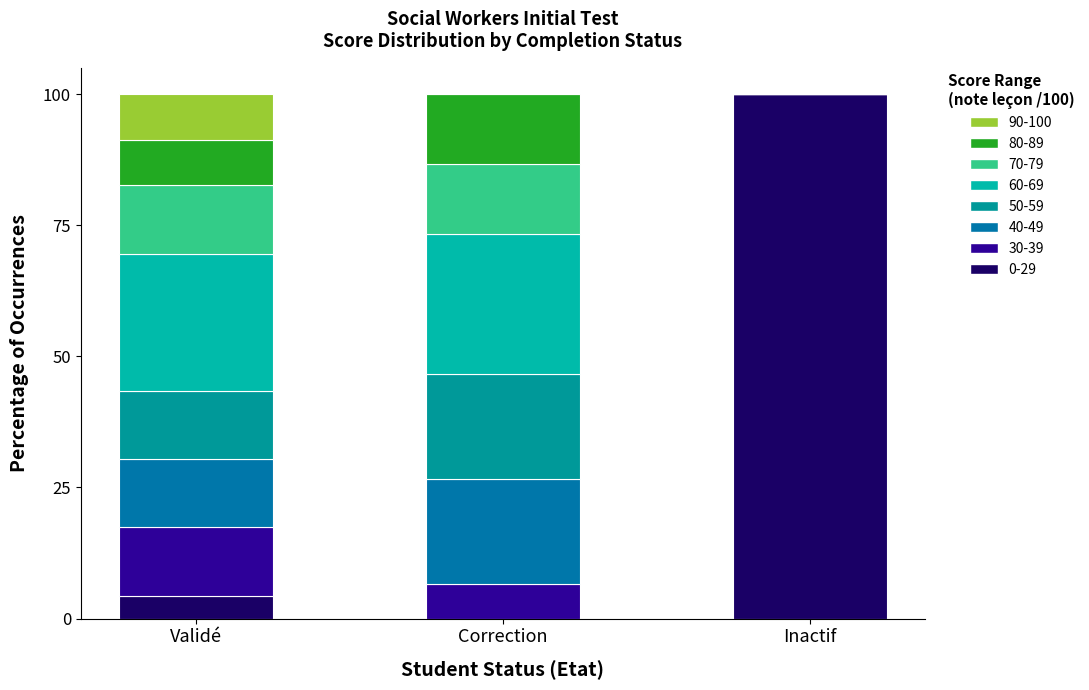

How many distinct data groups are displayed?

8